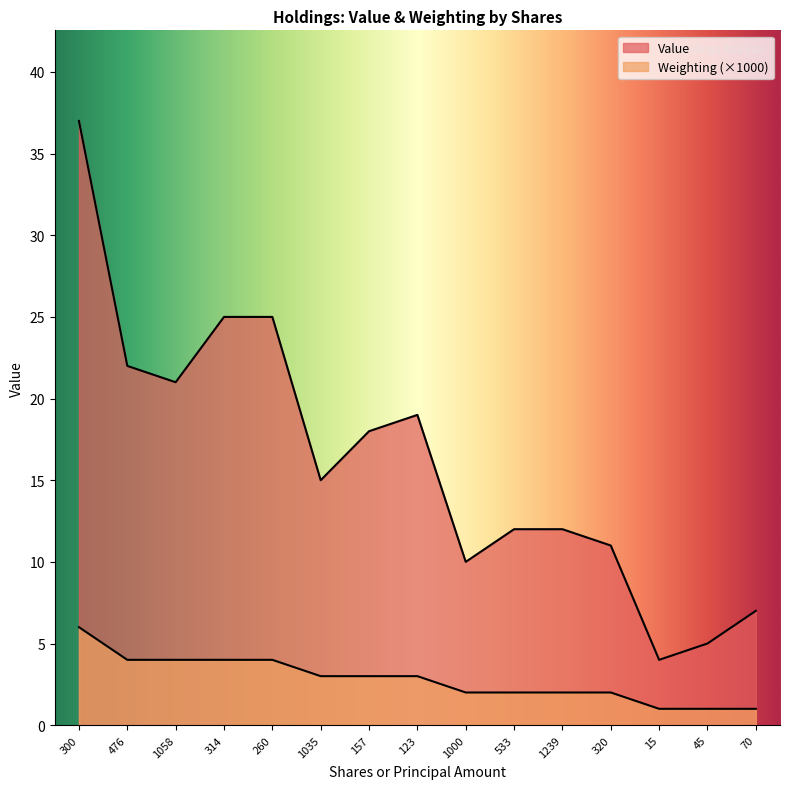

Read the Value value at 15.

4